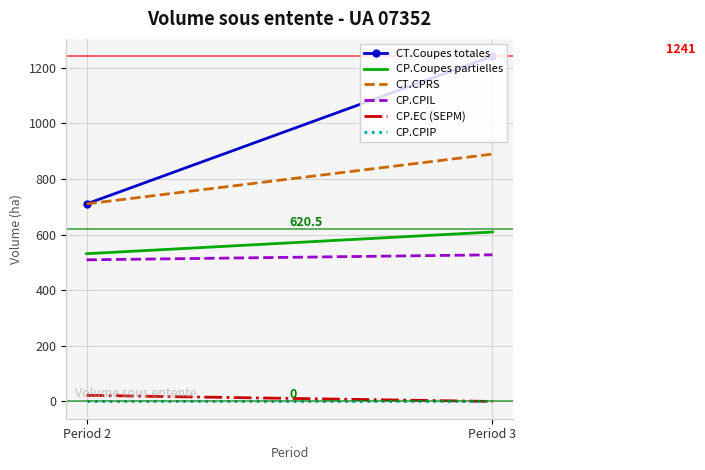

How many lines are shown in the chart?

6